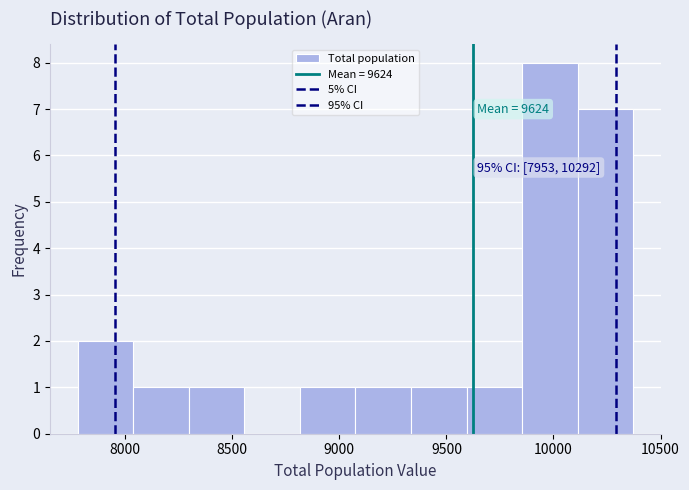

Over which range of the x-axis is the bar tallest?

9850 to 10100